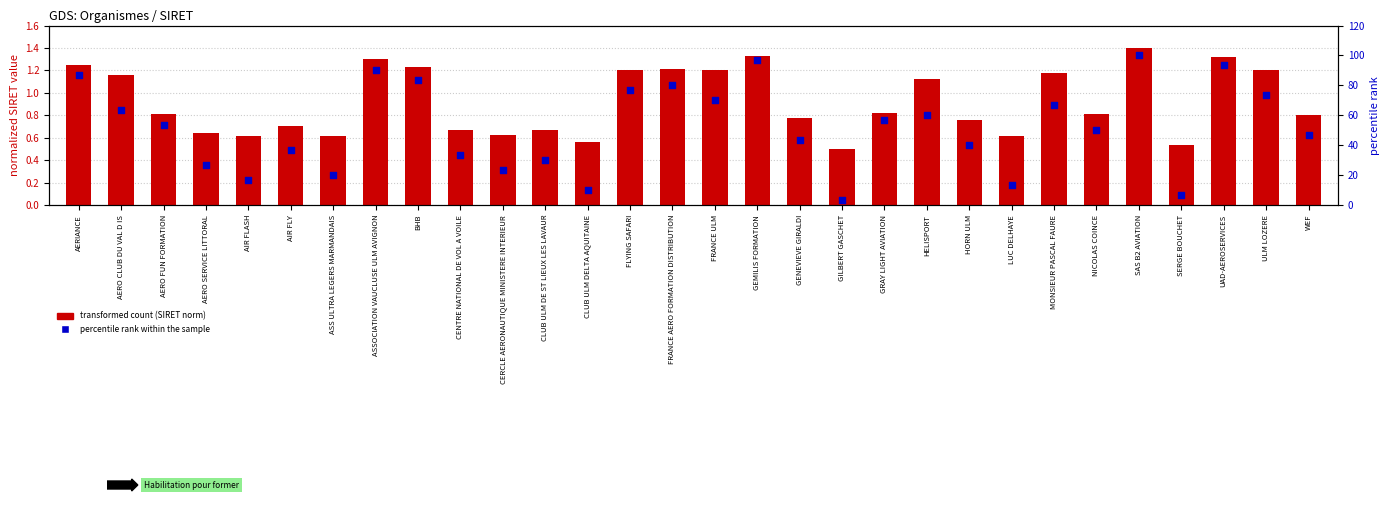

Which series has the largest total across all categories?

percentile rank within the sample